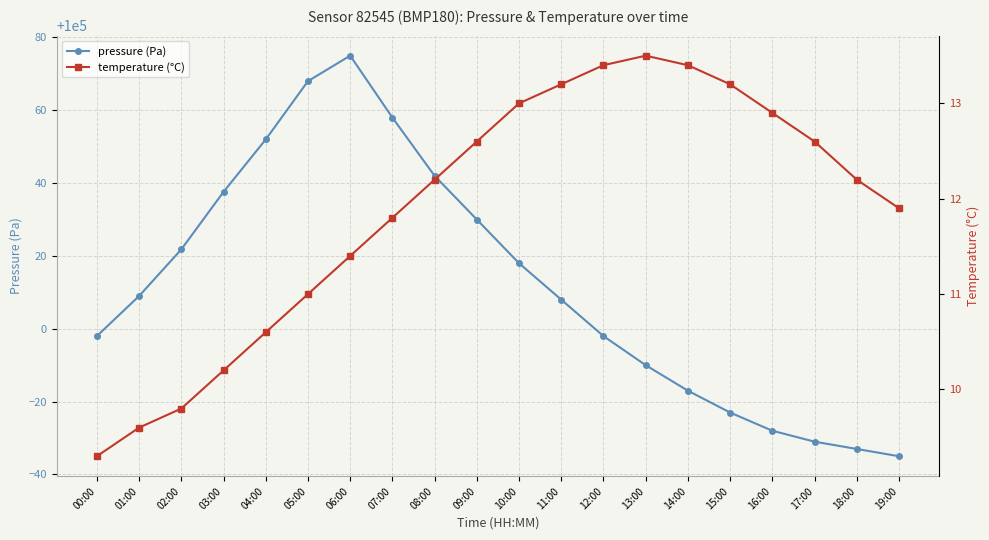

Is the value of pressure (Pa) at 01:00 greater than the value of temperature (°C) at 06:00?

Yes